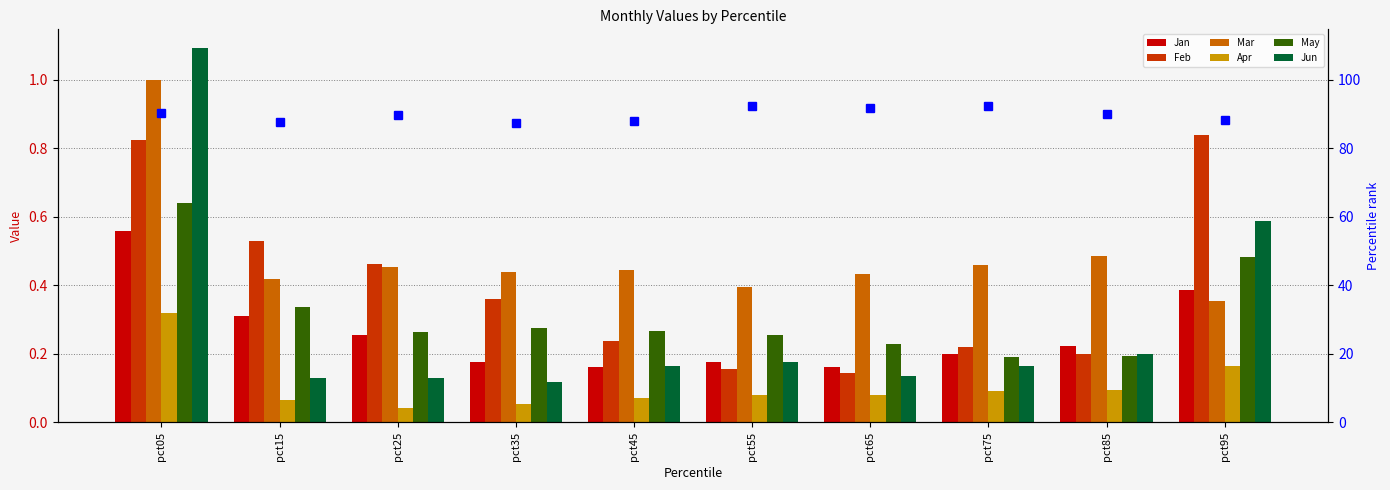

What is the total value across all series at pct65?

1.2